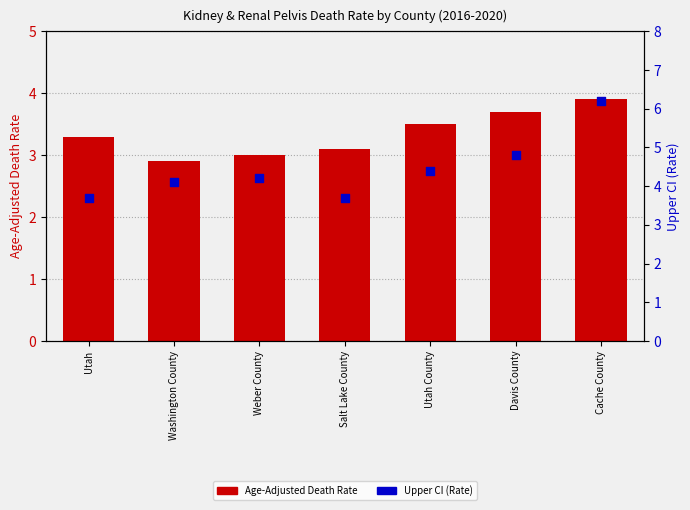

Which series reaches the maximum Y coordinate?

Upper CI (Rate)